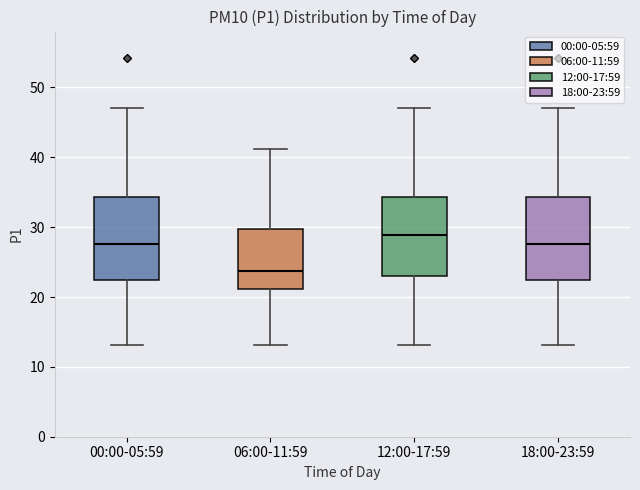

Where does the upper whisker of the box for 12:00-17:59 end on the y-axis? The values are not printed on the chart, so give them approximately, as read against the axis.

47